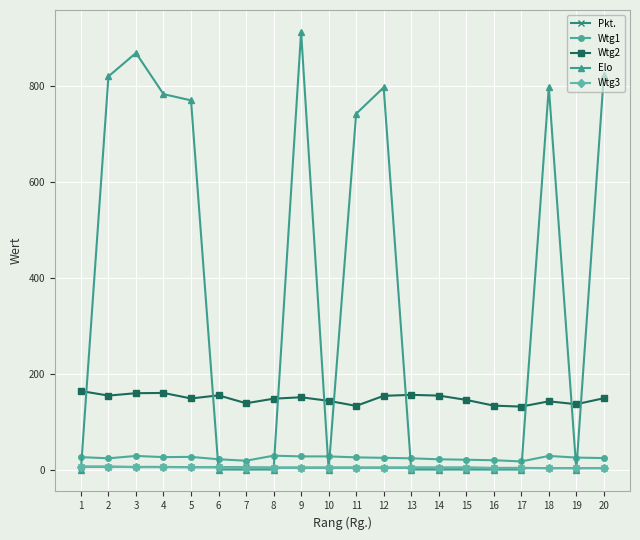

Read the Wtg1 value at 7.

18.5